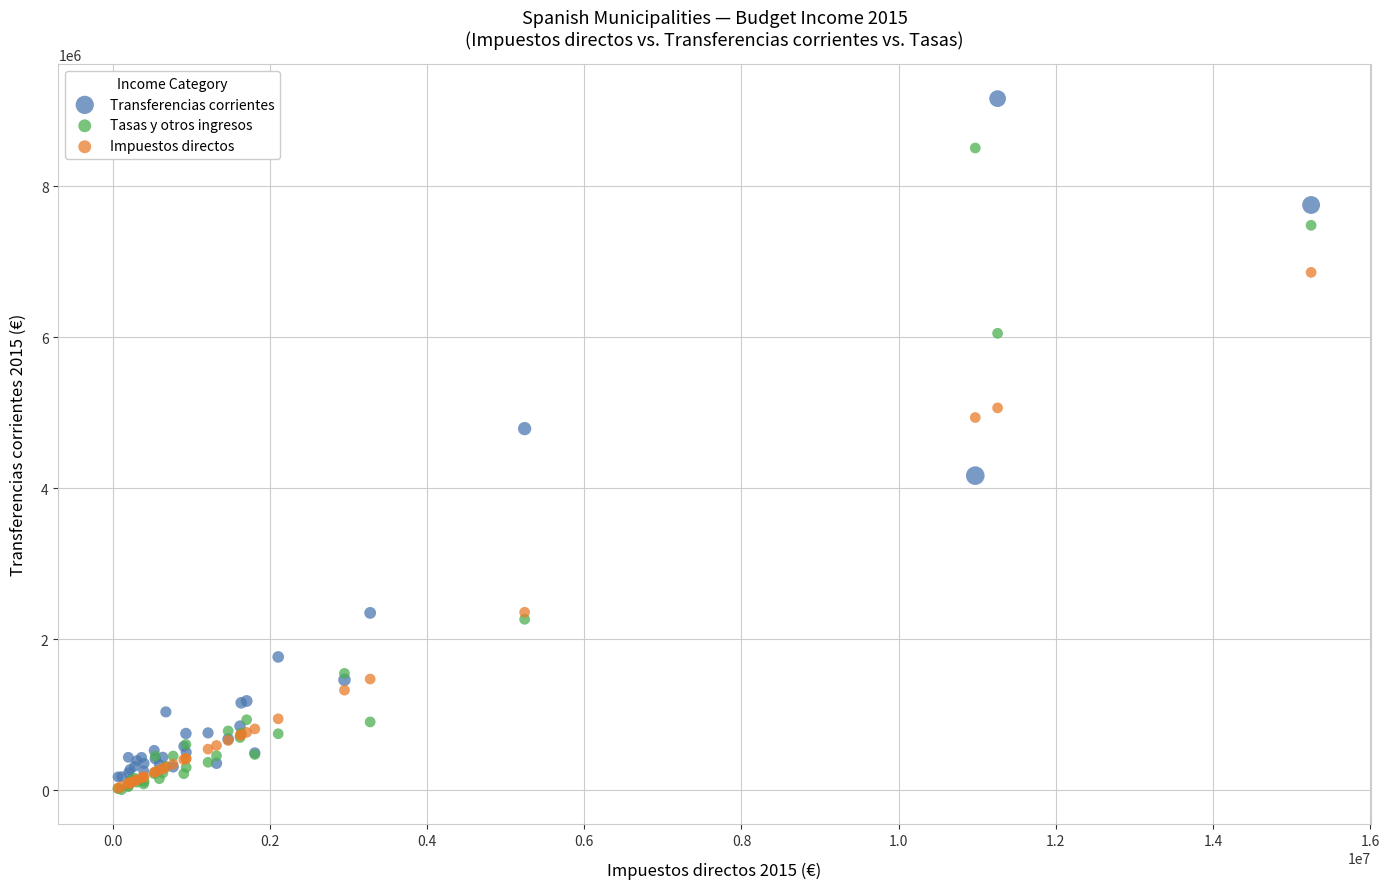

What are all the series names shown in the legend?

Transferencias corrientes, Tasas y otros ingresos, Impuestos directos